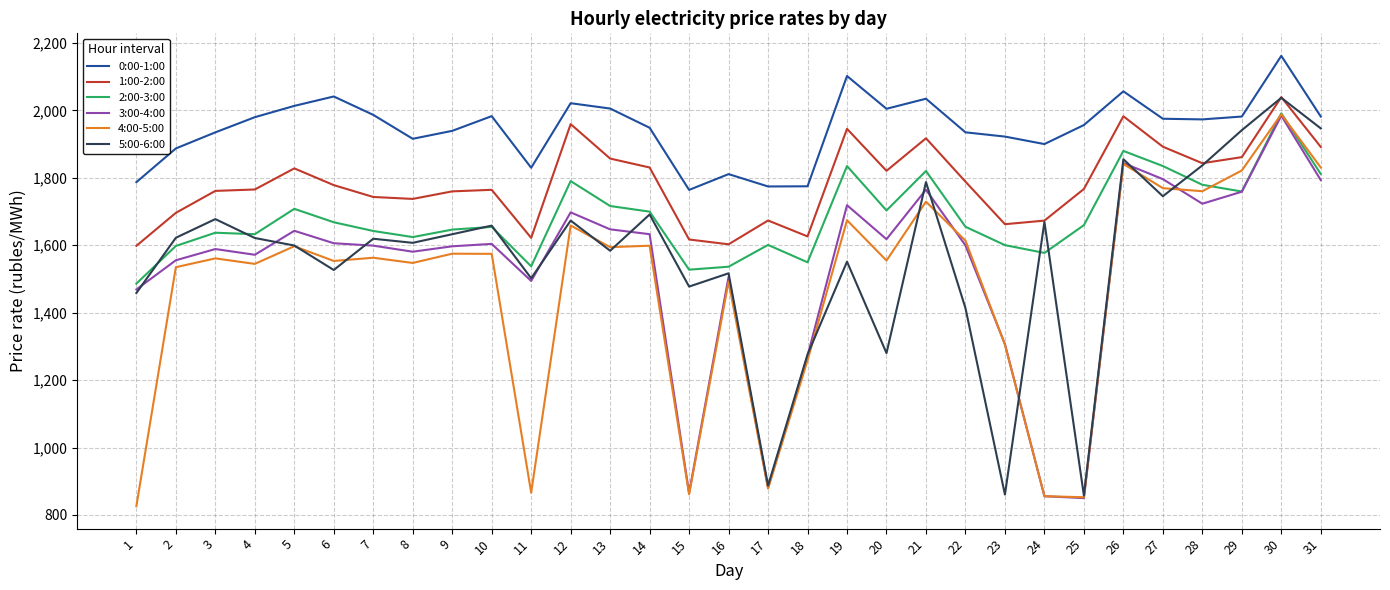

True or false: 0:00-1:00 and 4:00-5:00 intersect in this chart.

False